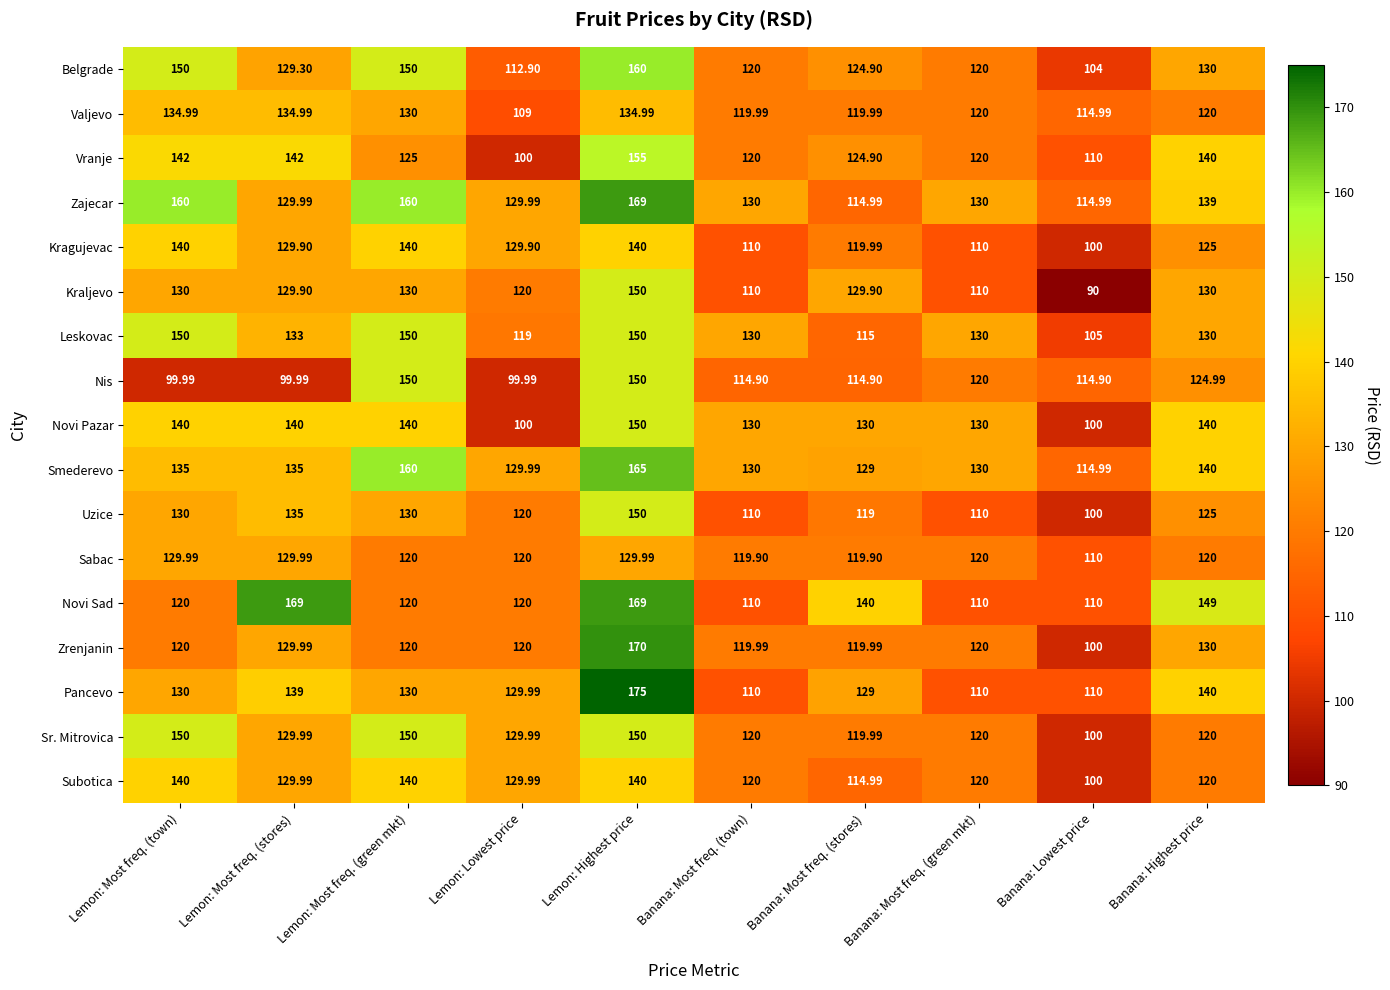

Is the value of Nis at Banana: Lowest price greater than the value of Leskovac at Banana: Most freq. (stores)?

No